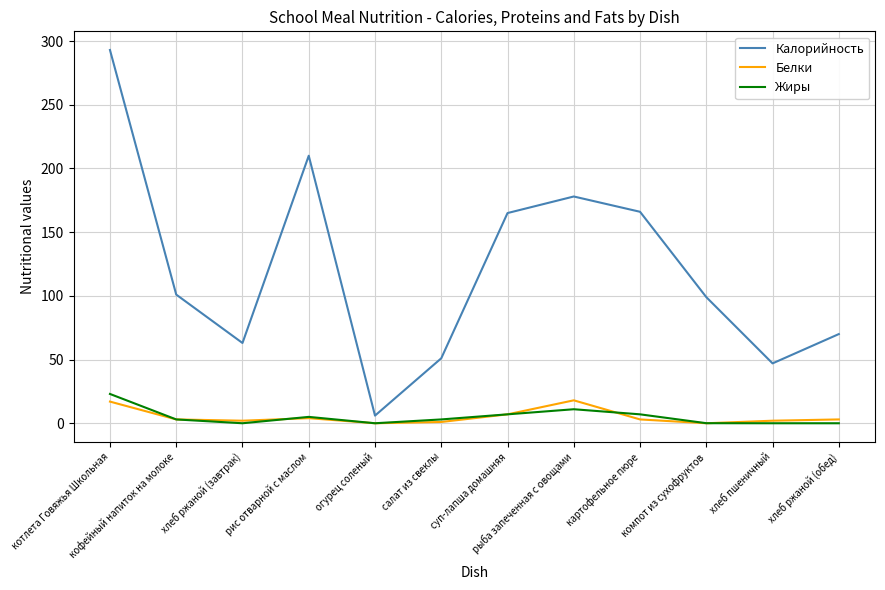

Which series has the widest spread of values?

Калорийность